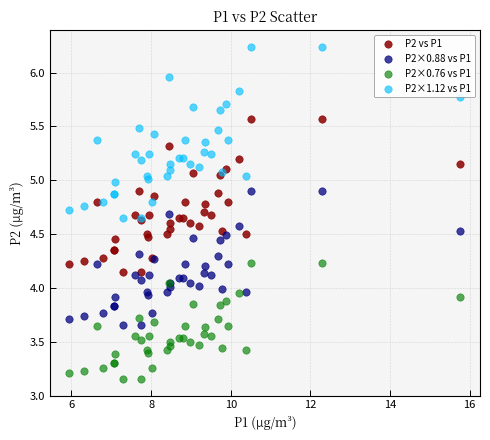

What is the X range (max minus min) for the scatter plot?

9.8